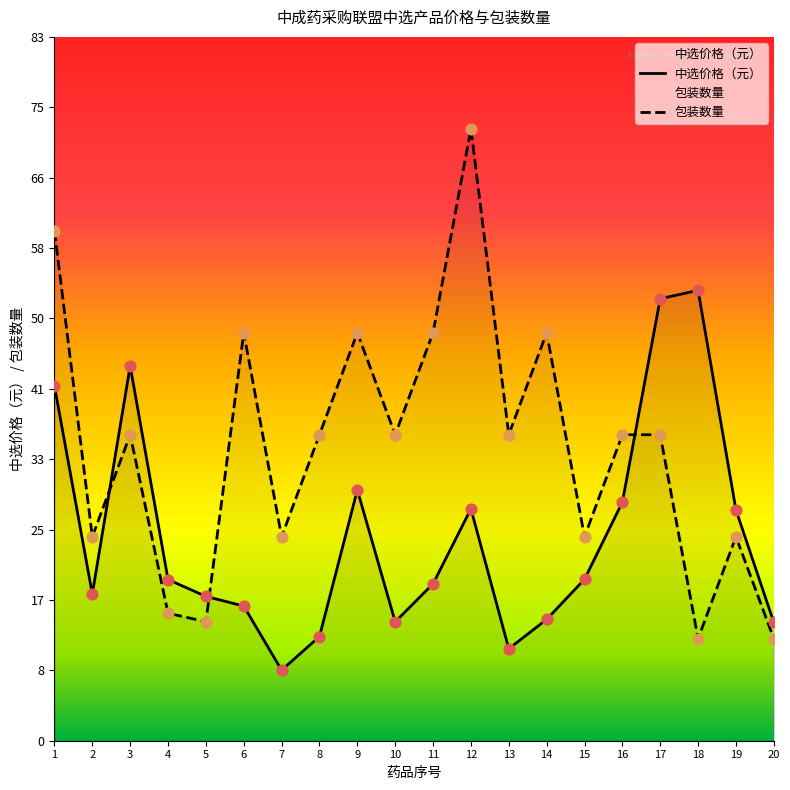

Which series contains the highest Y value?

包装数量